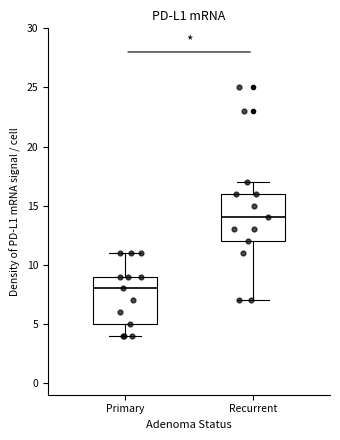

Where does the lower whisker of the box for Recurrent end on the y-axis? The values are not printed on the chart, so give them approximately, as read against the axis.

7